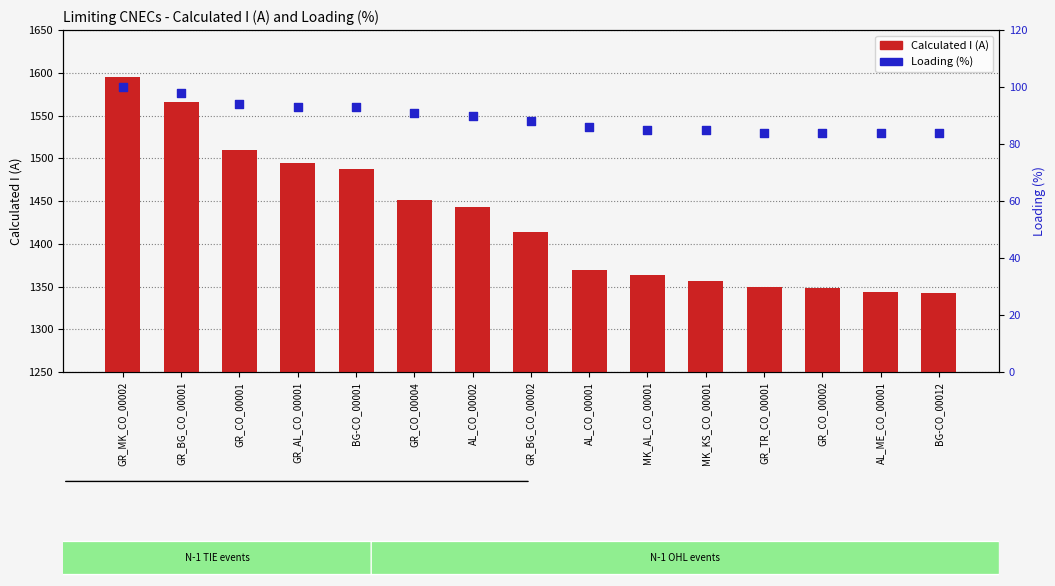

Which series reaches the maximum Y coordinate?

Calculated I (A)